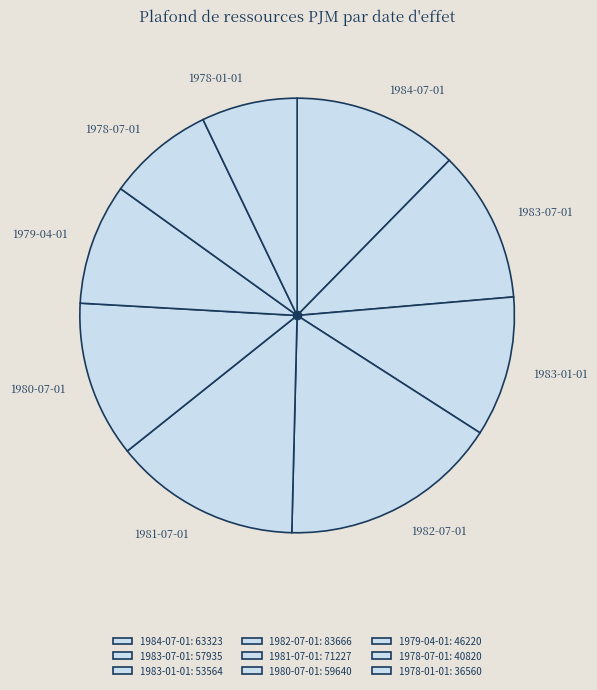

How many segments does this pie chart have?

9